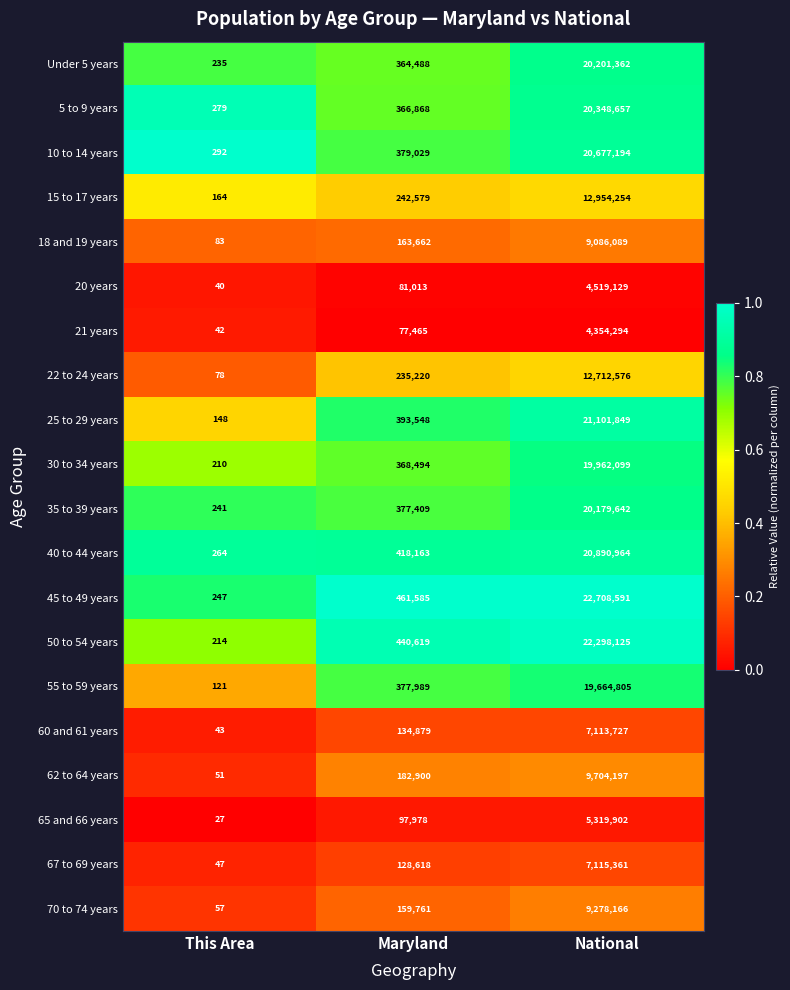

Which series has the largest total across all categories?

45 to 49 years